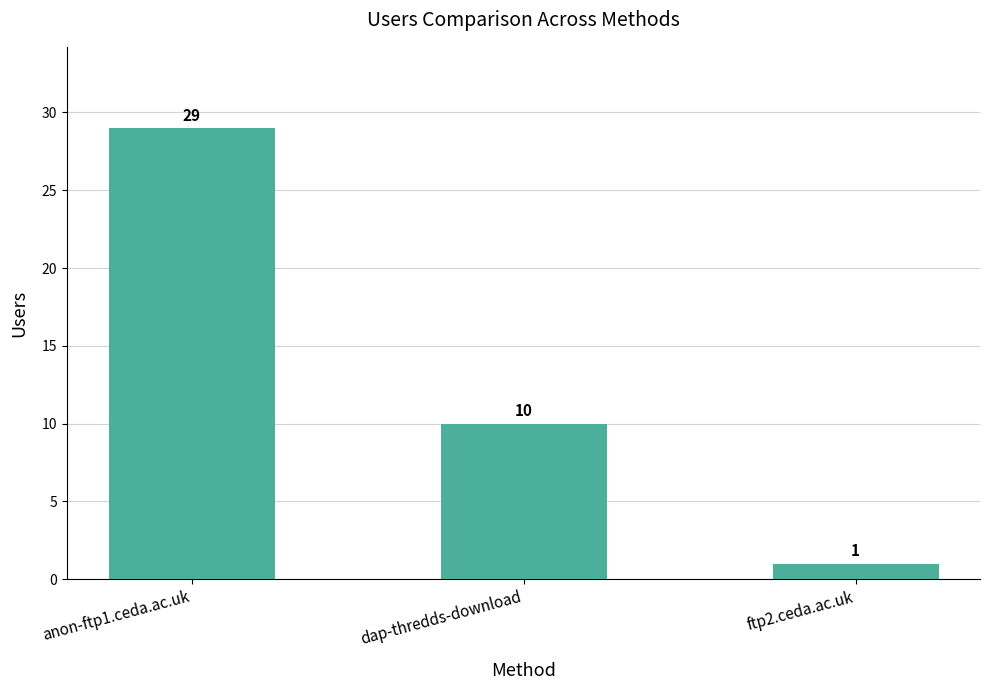

True or false: the data shows 10 at dap-thredds-download.

True